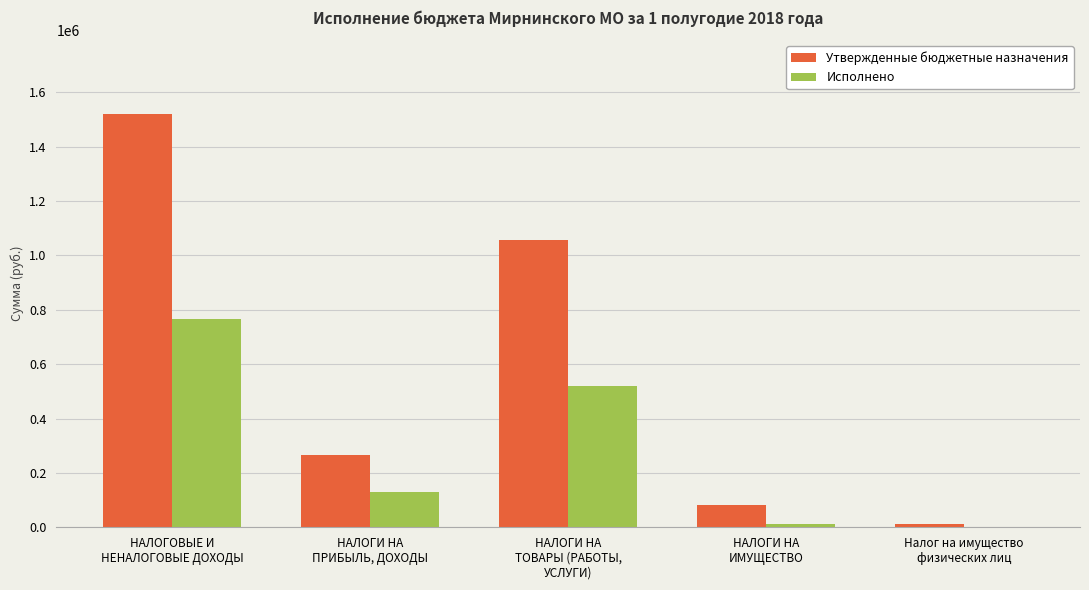

Count the number of data series in this chart.

2